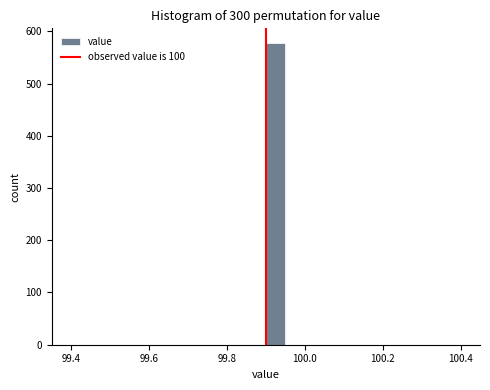

Read against the x-axis, roughly where is the centre of the tallest bar?

99.92